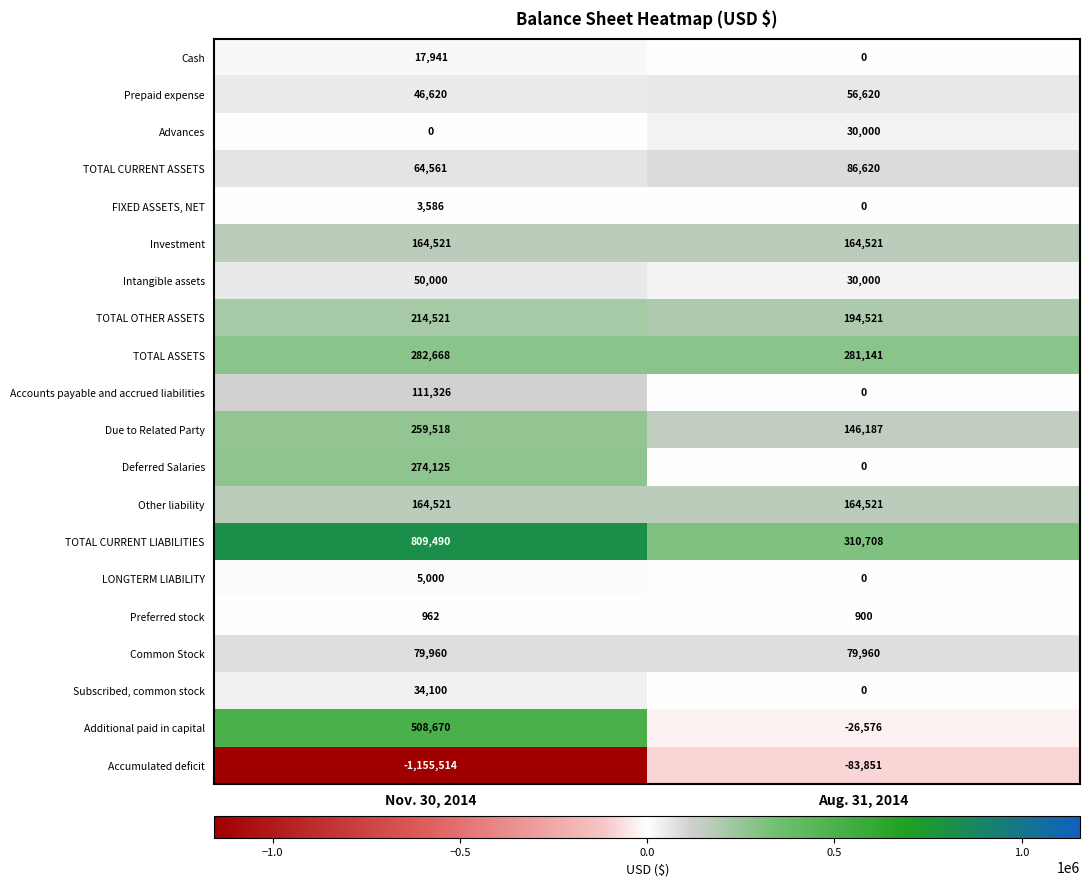

At which category is the sum across all series the highest?

Nov. 30, 2014